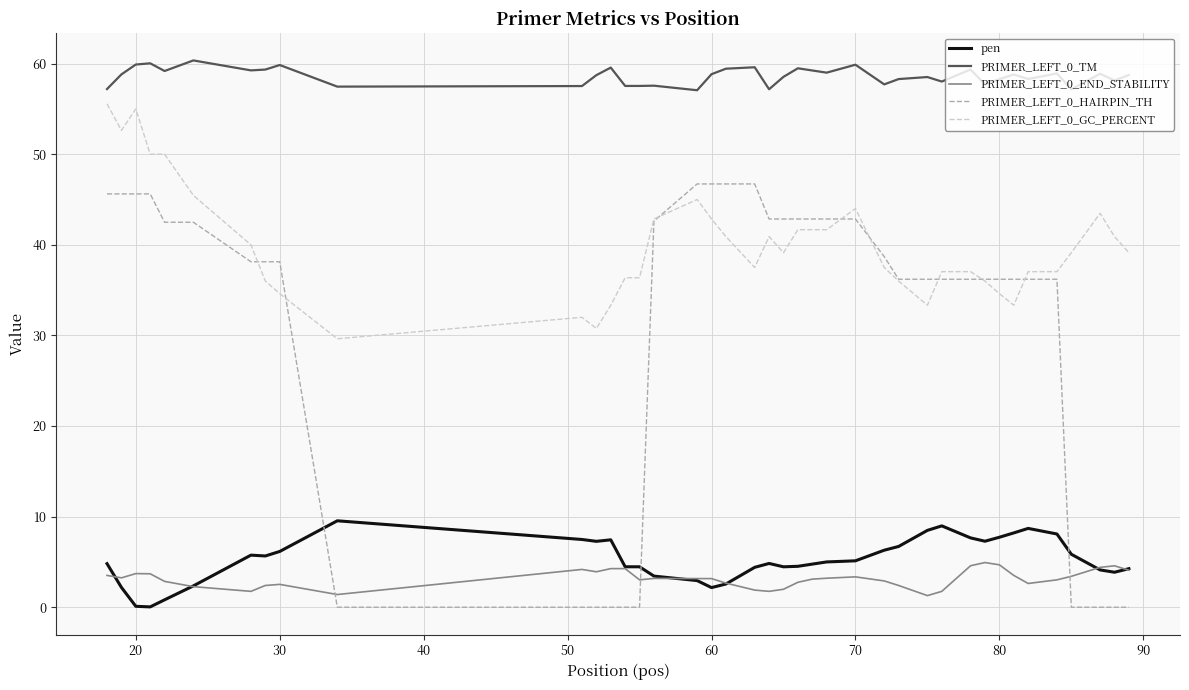

How many lines are shown in the chart?

5